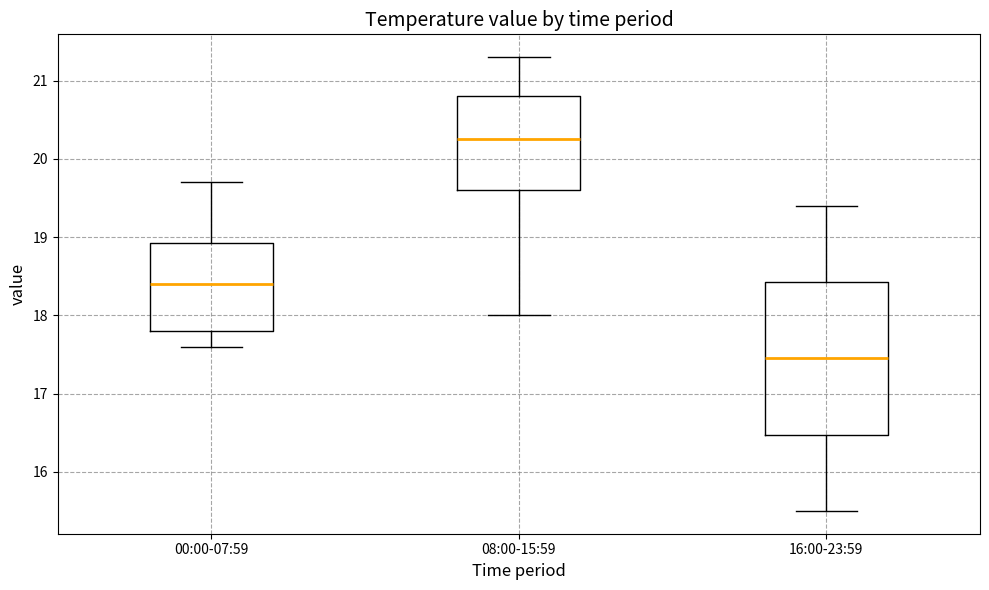

Comparing the boxes themselves (not the whiskers), which one is the tallest?

16:00-23:59